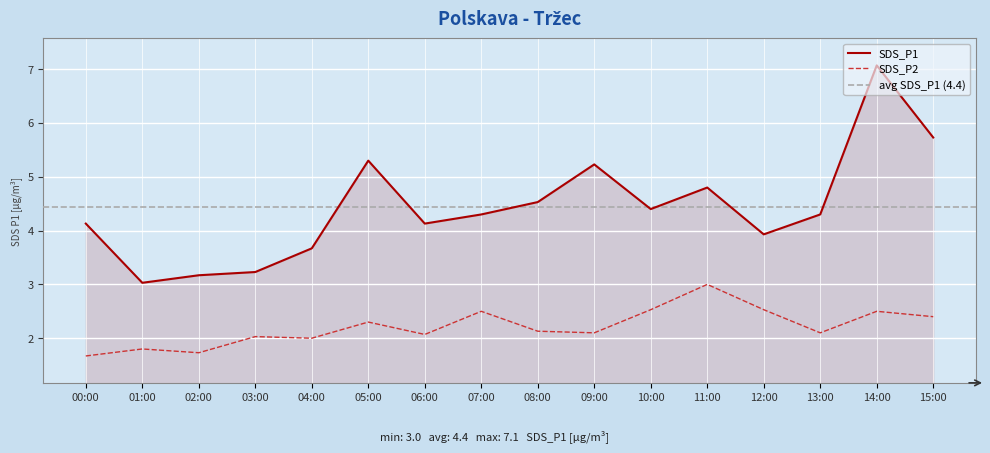

What is the sum of the SDS_P1 values at 08:00 and 13:00?

8.8